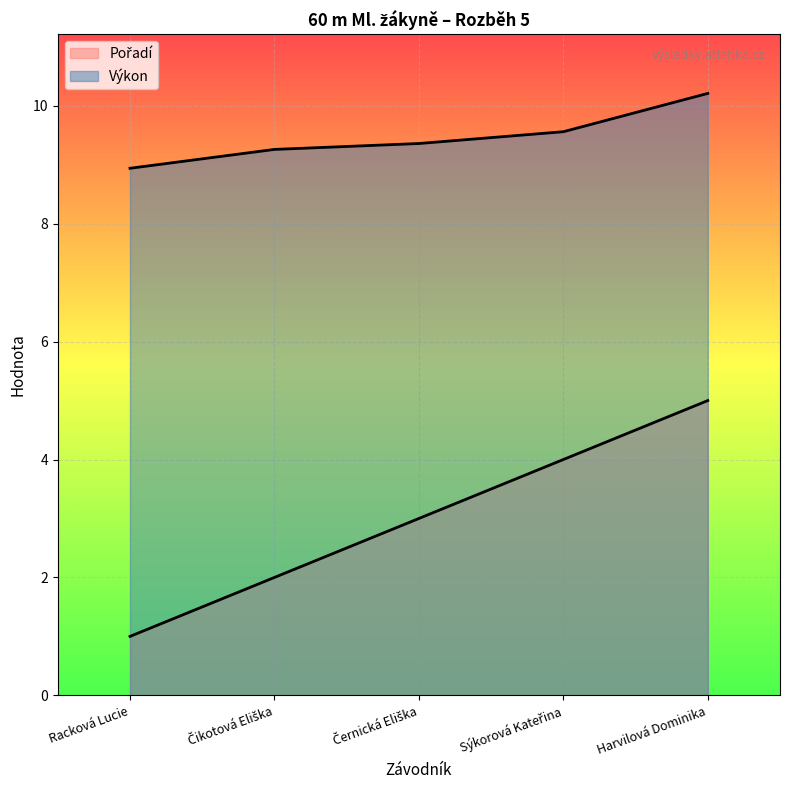

What is the label of the 2nd point from the right?

Sýkorová Kateřina